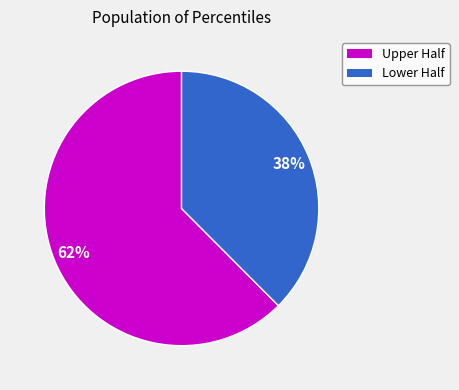

To the nearest percent, what is the average slice percentage?

50%